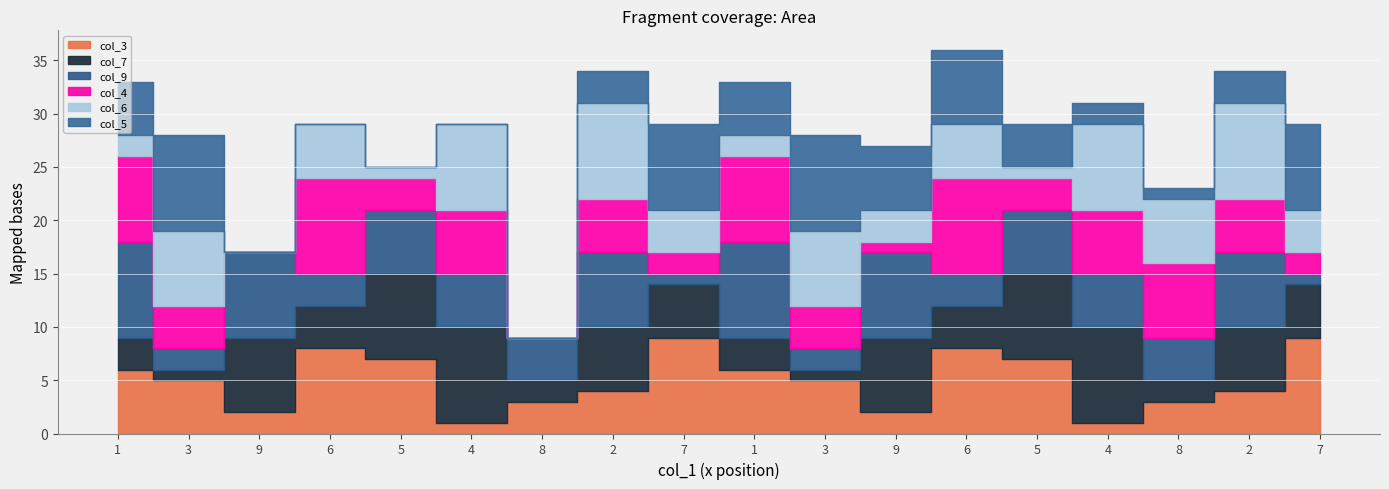

How many times do col_5 and col_3 cross each other?

6